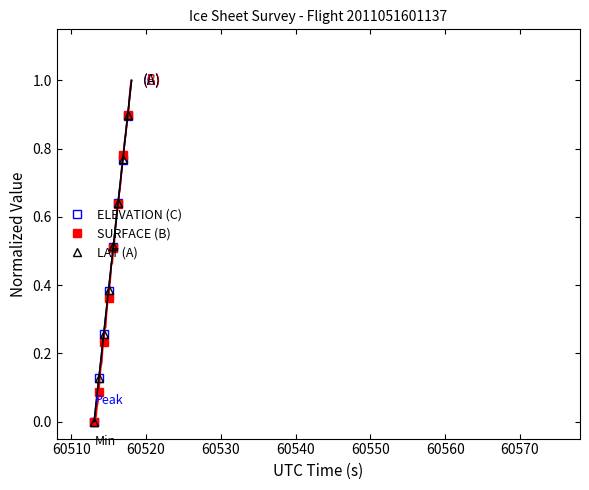

Which series has the largest range (max minus min)?

SURFACE (B)